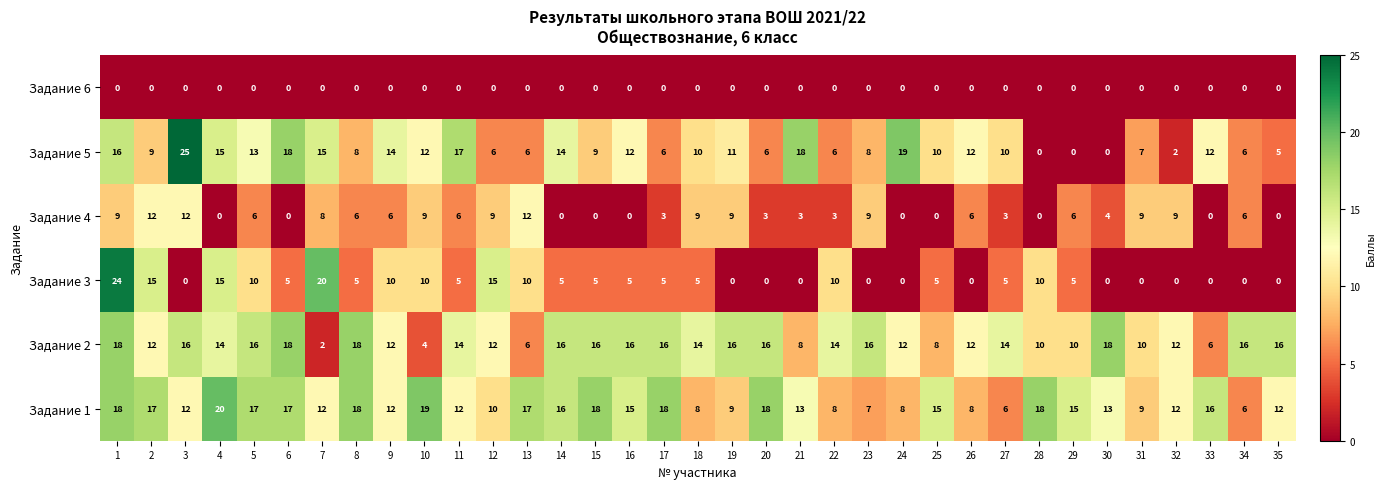

Count the Задание 3 values in the range 0 to 10.

30